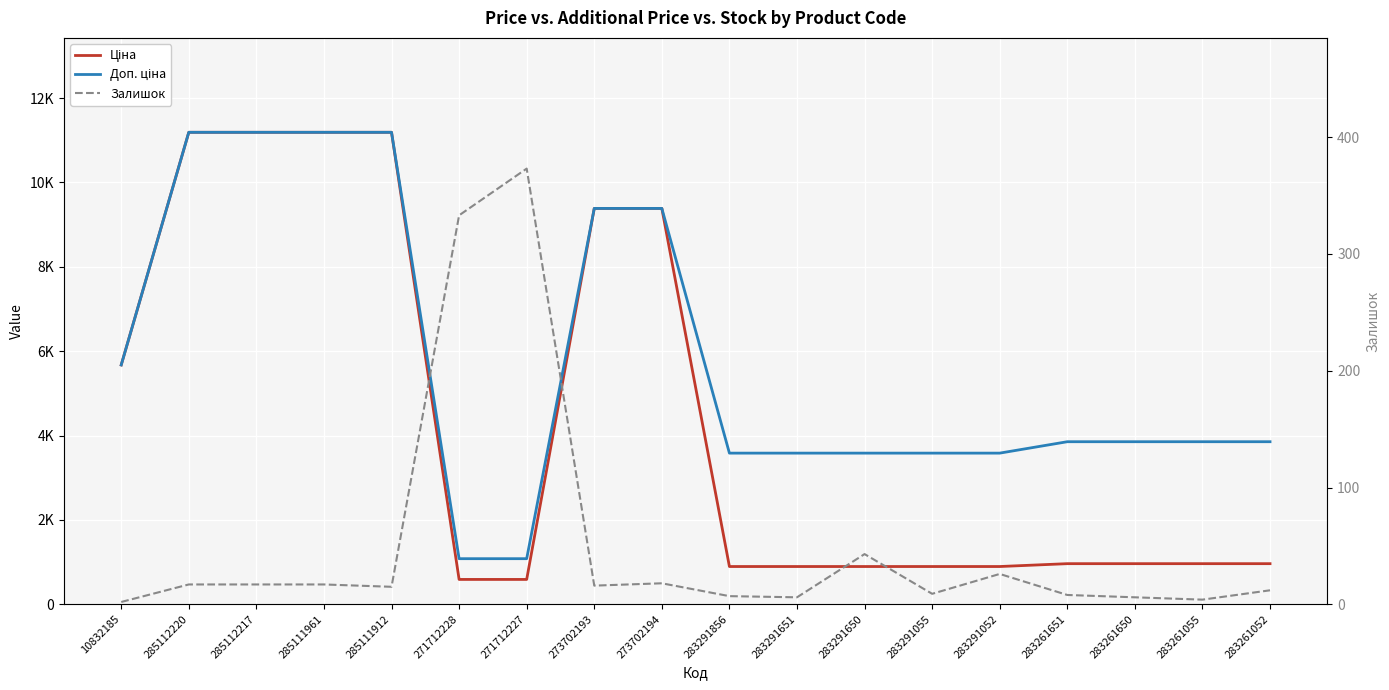

True or false: Доп. ціна and Залишок intersect in this chart.

False